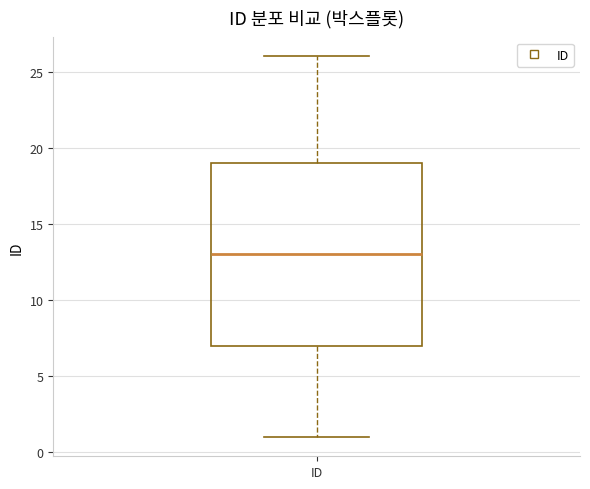

Read this box plot against the y-axis: the position of the median line, the range covered by the box, and the ends of both whiskers. The values are not printed on the chart, so give them approximately, as read against the axis.

median 13, box 7 to 19, whiskers 1 to 26